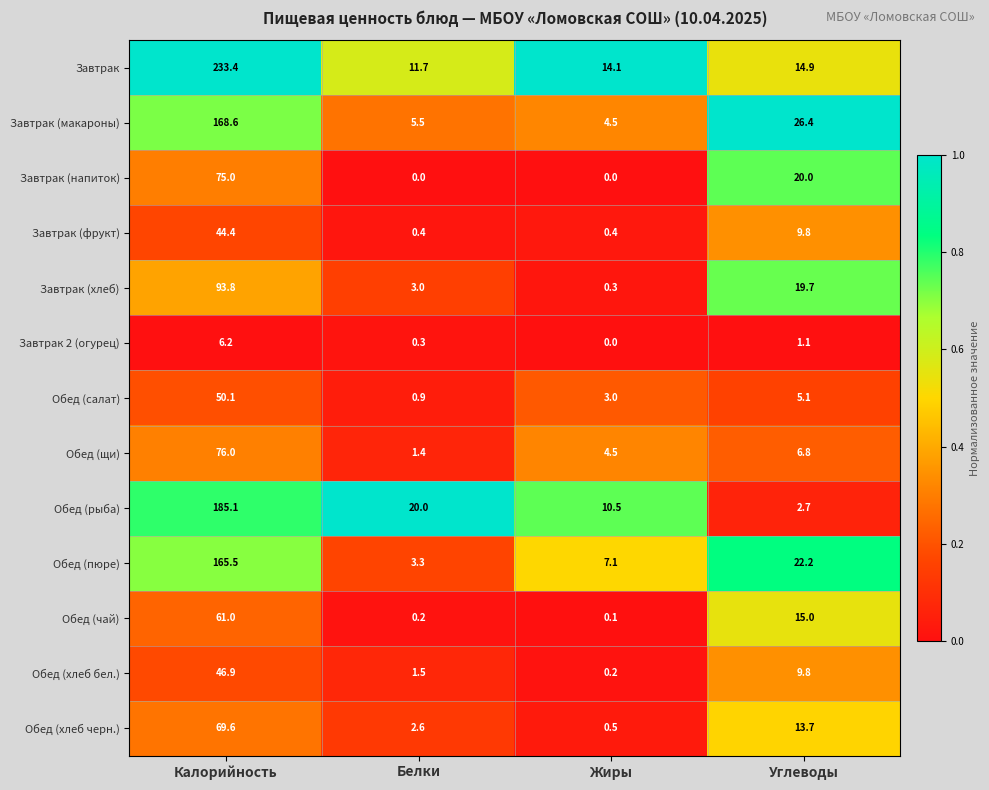

List the series in order of their peak value, highest first.

Завтрак, Обед (рыба), Завтрак (макароны), Обед (пюре), Завтрак (хлеб), Обед (щи), Завтрак (напиток), Обед (хлеб черн.), Обед (чай), Обед (салат), Обед (хлеб бел.), Завтрак (фрукт), Завтрак 2 (огурец)